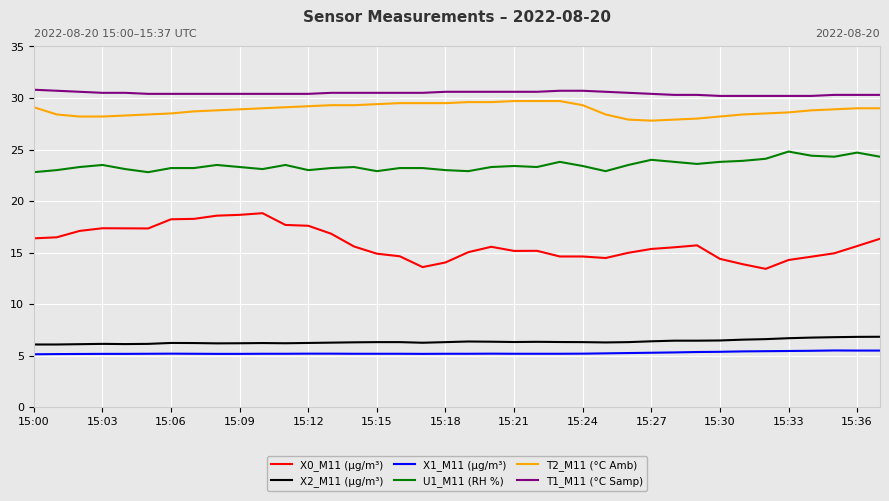

Which series has the largest range (max minus min)?

X0_M11 (μg/m³)